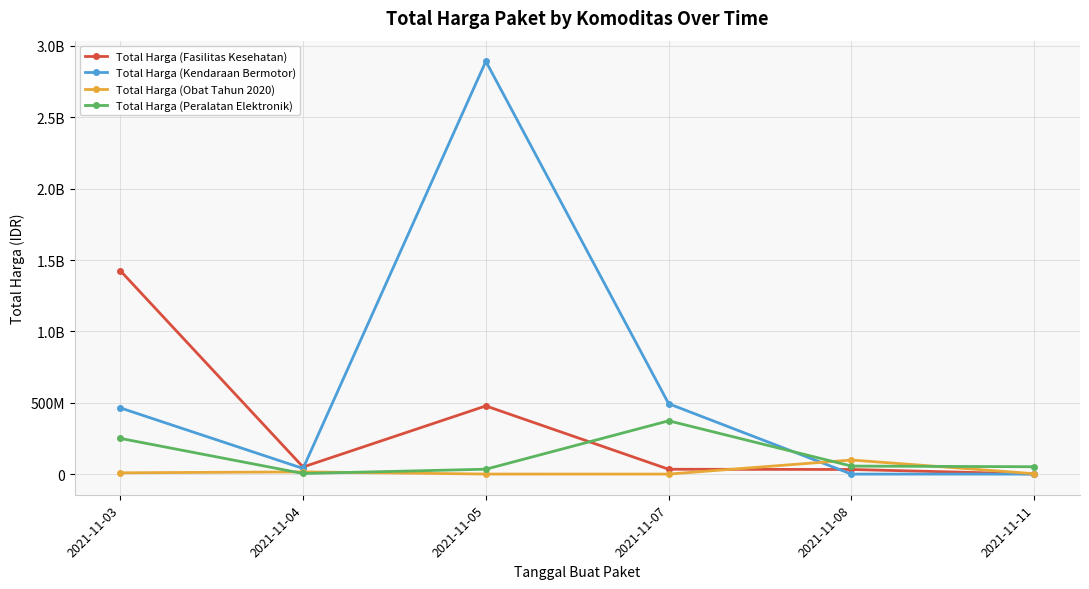

Does the chart have visible grid lines?

Yes